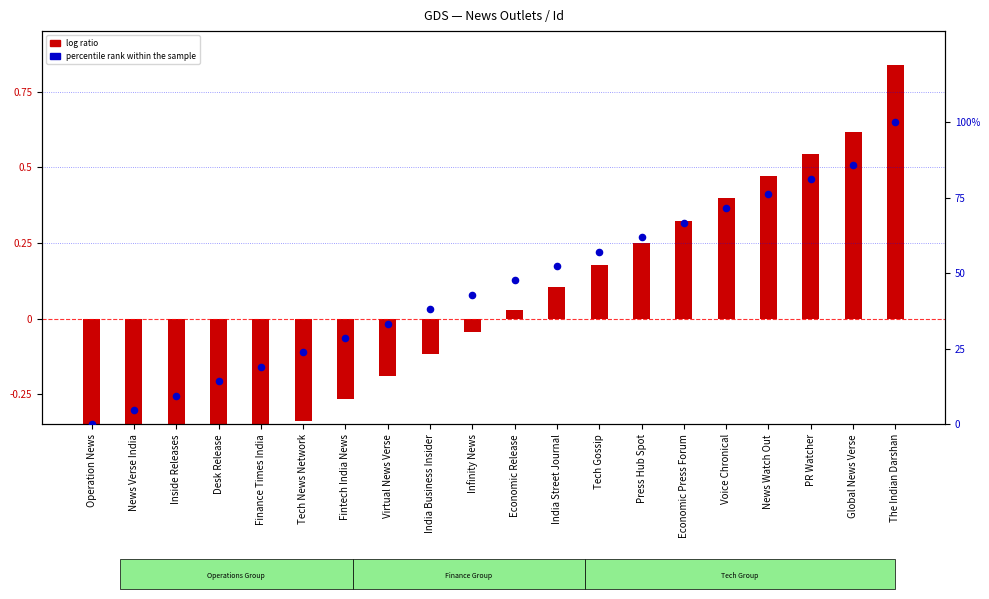

Is the value of percentile rank within the sample at India Street Journal greater than the value of log ratio at Infinity News?

Yes